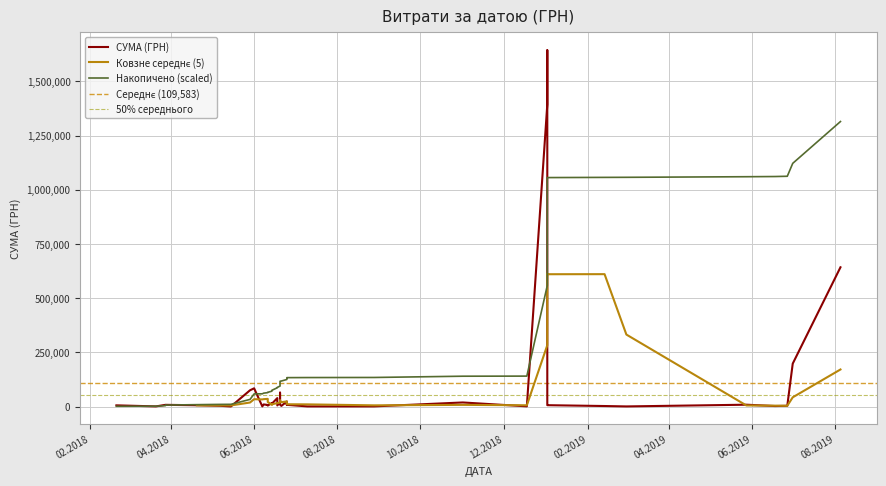

What is the minimum value shown in the chart?

1088.6